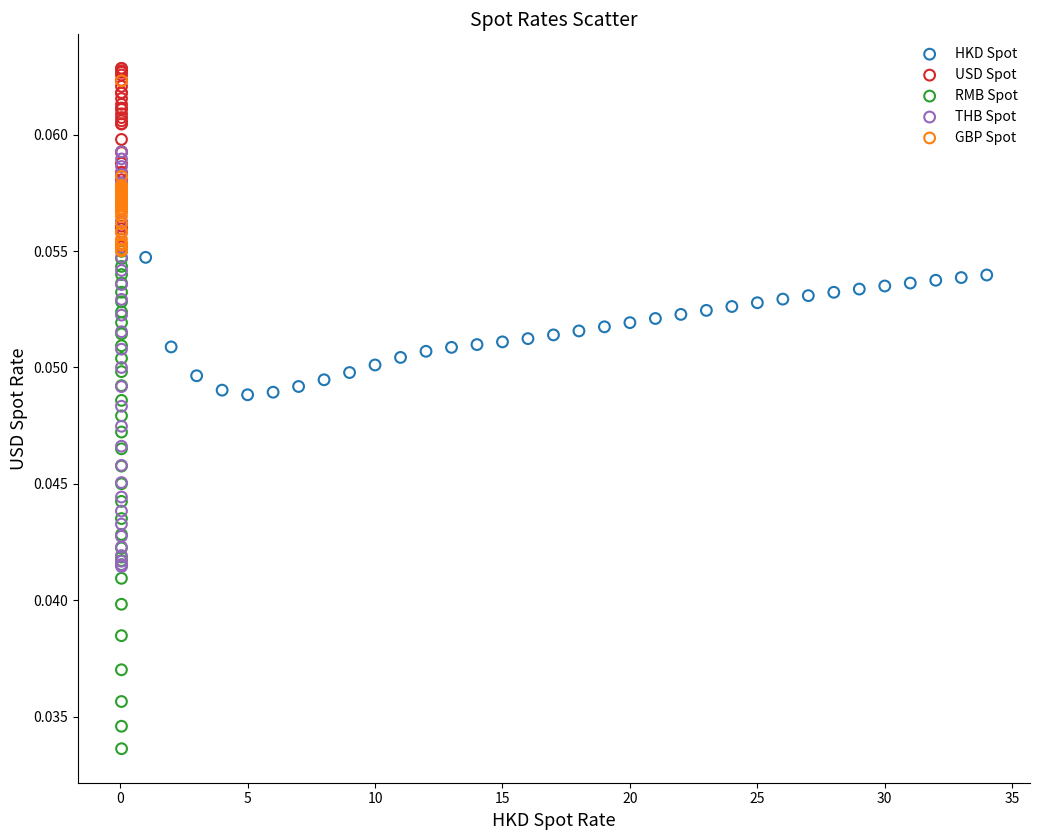

Which series reaches the minimum Y coordinate?

RMB Spot